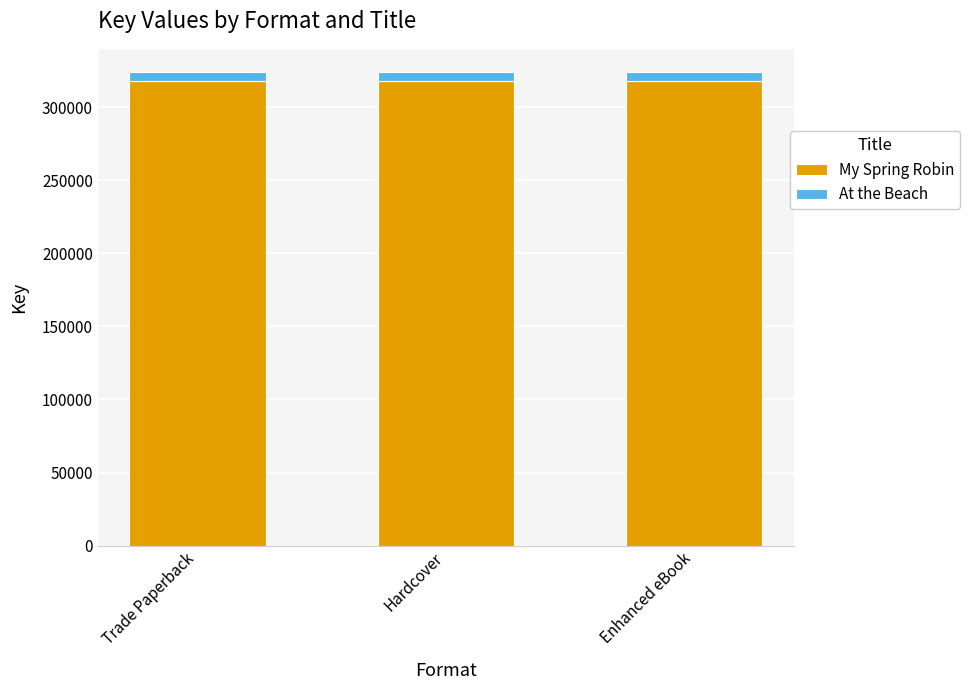

What is the sum of all My Spring Robin values?

952746